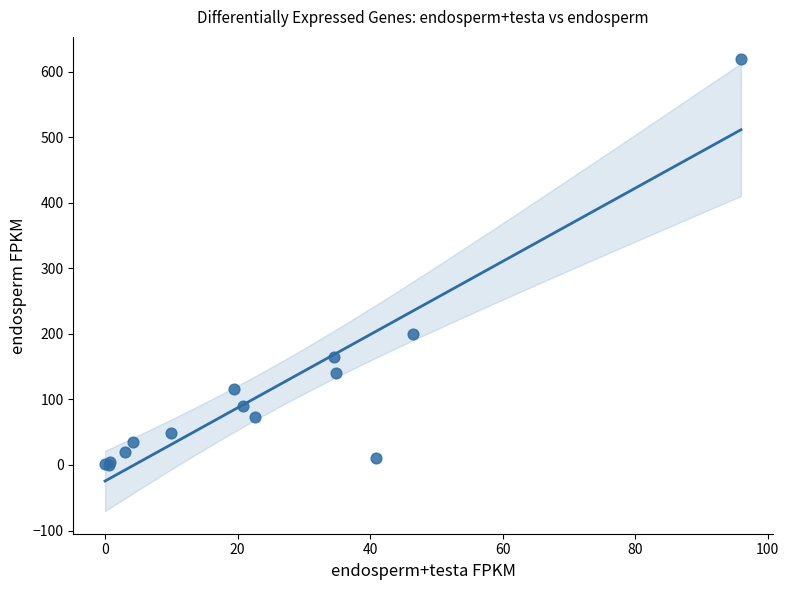

What Y value in the scatter plot is closest to 309?

200.6